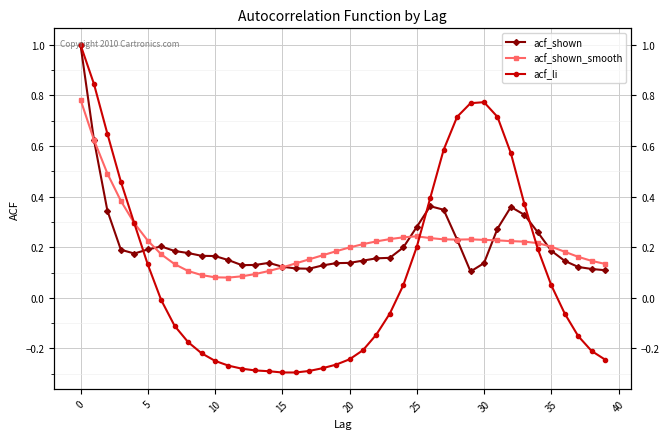

True or false: acf_shown has a value of 0.2 at 13.

False